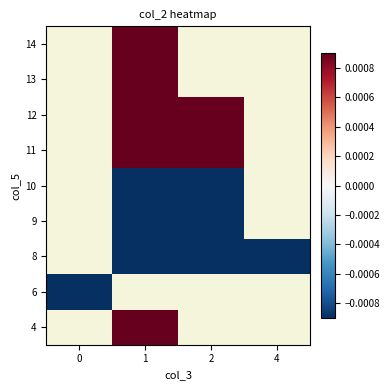

How many data points does each series have?

4